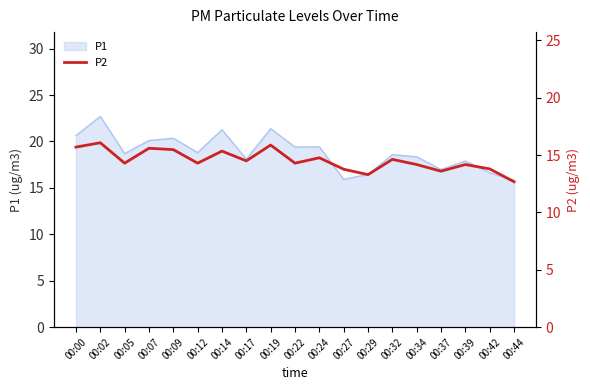

What is the minimum value shown in the chart?

12.7